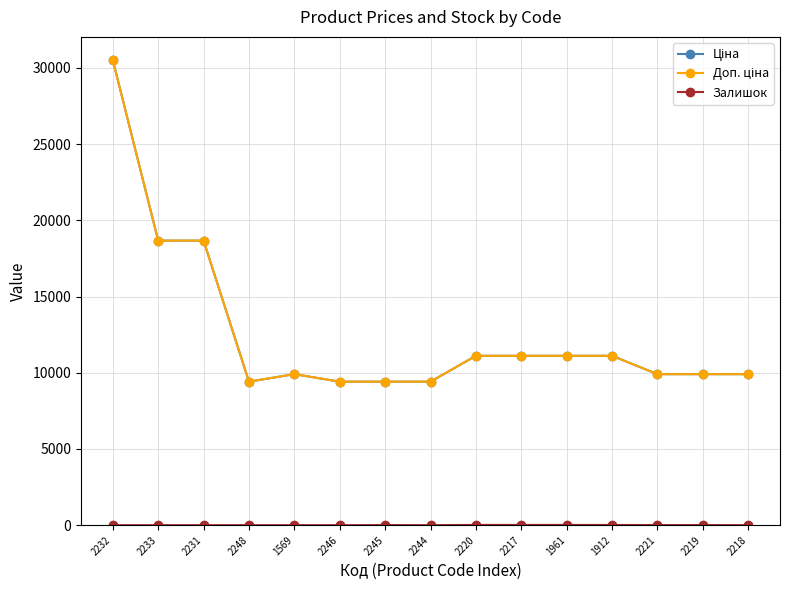

Where is Доп. ціна nearest to the value 19964?

2233